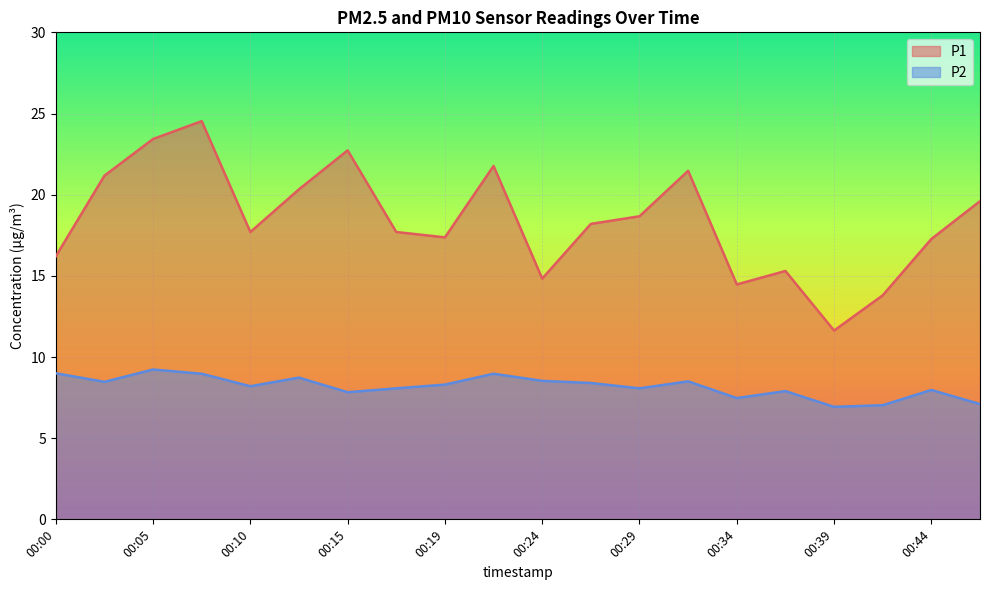

Rank the series at 00:07 from lowest to highest value.

P2, P1